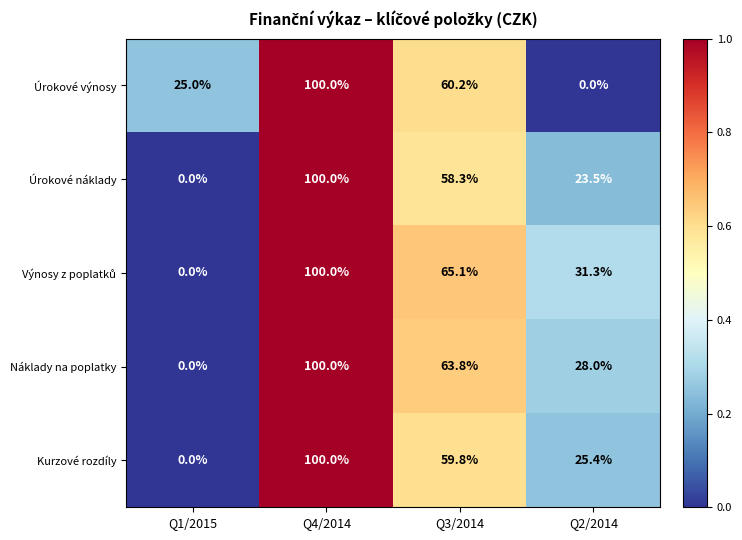

List the labels in order of Úrokové náklady value, smallest first.

Q1/2015, Q2/2014, Q3/2014, Q4/2014